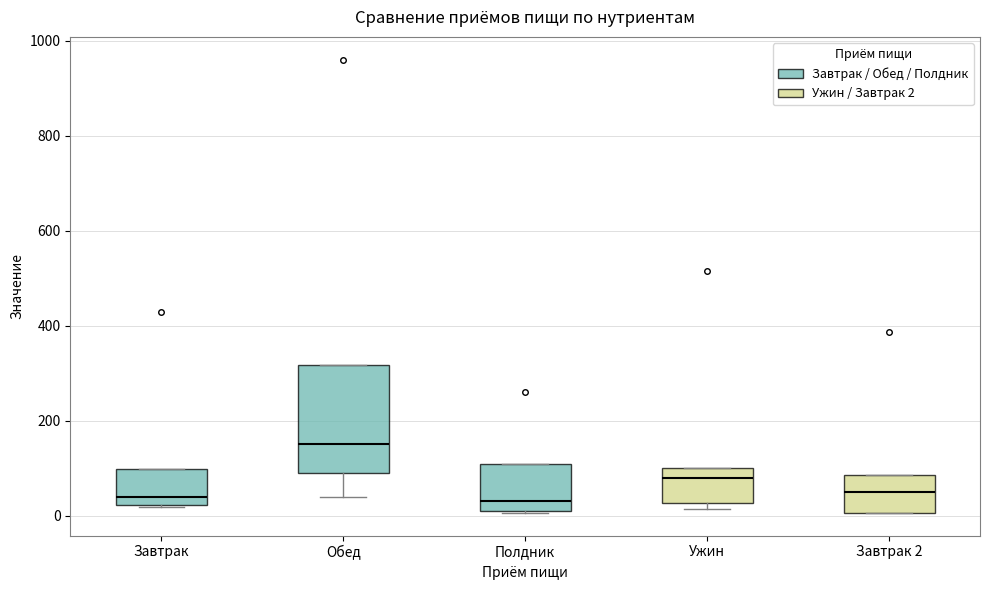

Reading left to right, read every box against the y-axis: the position of its median line, the range the box covers, and the ends of its whiskers. The values are not printed on the chart, so give them approximately, as read against the axis.

Завтрак: median 40, box 20 to 100, whiskers 20 to 100
Обед: median 160, box 80 to 320, whiskers 40 to 320
Полдник: median 40, box 20 to 100, whiskers 0 to 100
Ужин: median 80, box 20 to 100, whiskers 20 (just below the box's lower edge) to 100
Завтрак 2: median 40, box 0 to 80, whiskers 0 to 80